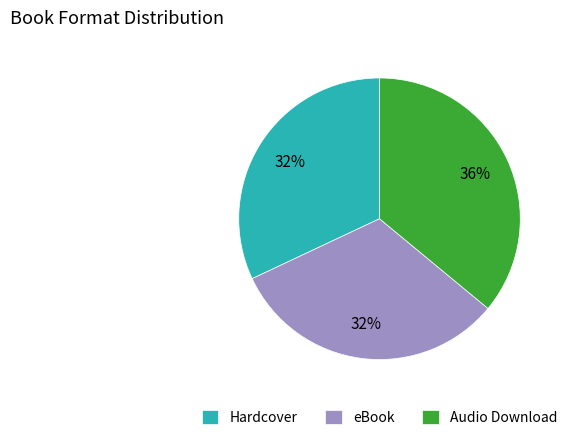

True or false: Audio Download accounts for 36% of the total.

True